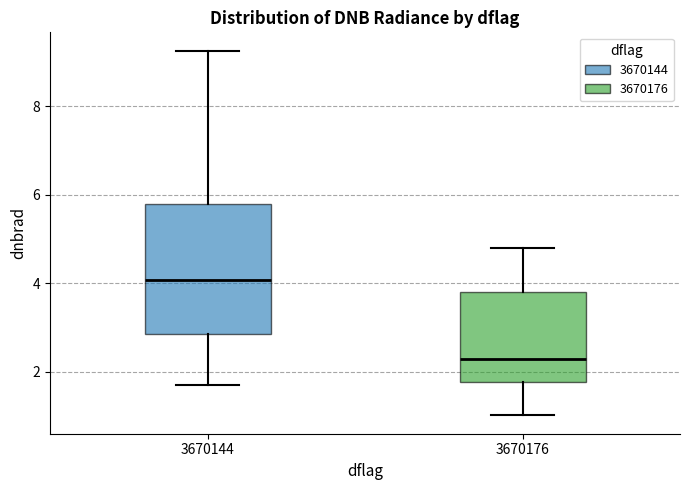

Which box has the highest median line?

3670144